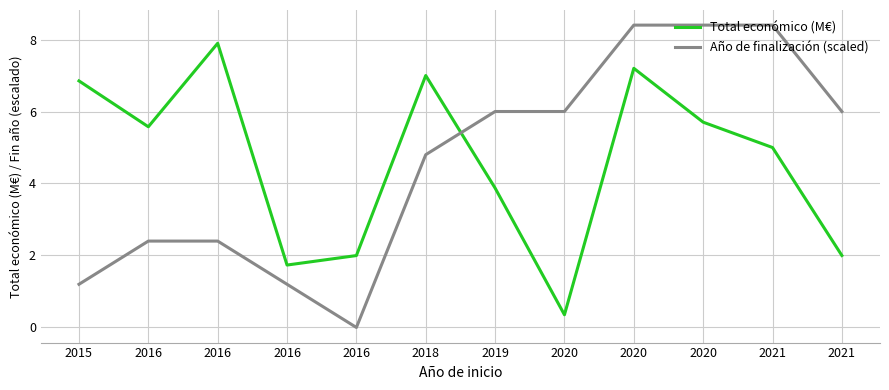

Does the chart display data point markers on the line(s)?

No